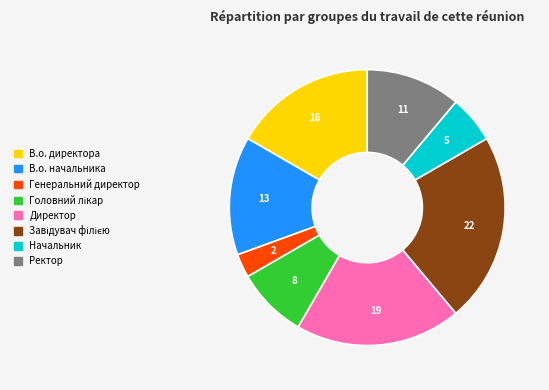

Is it true that Директор is 19% of the pie?

True